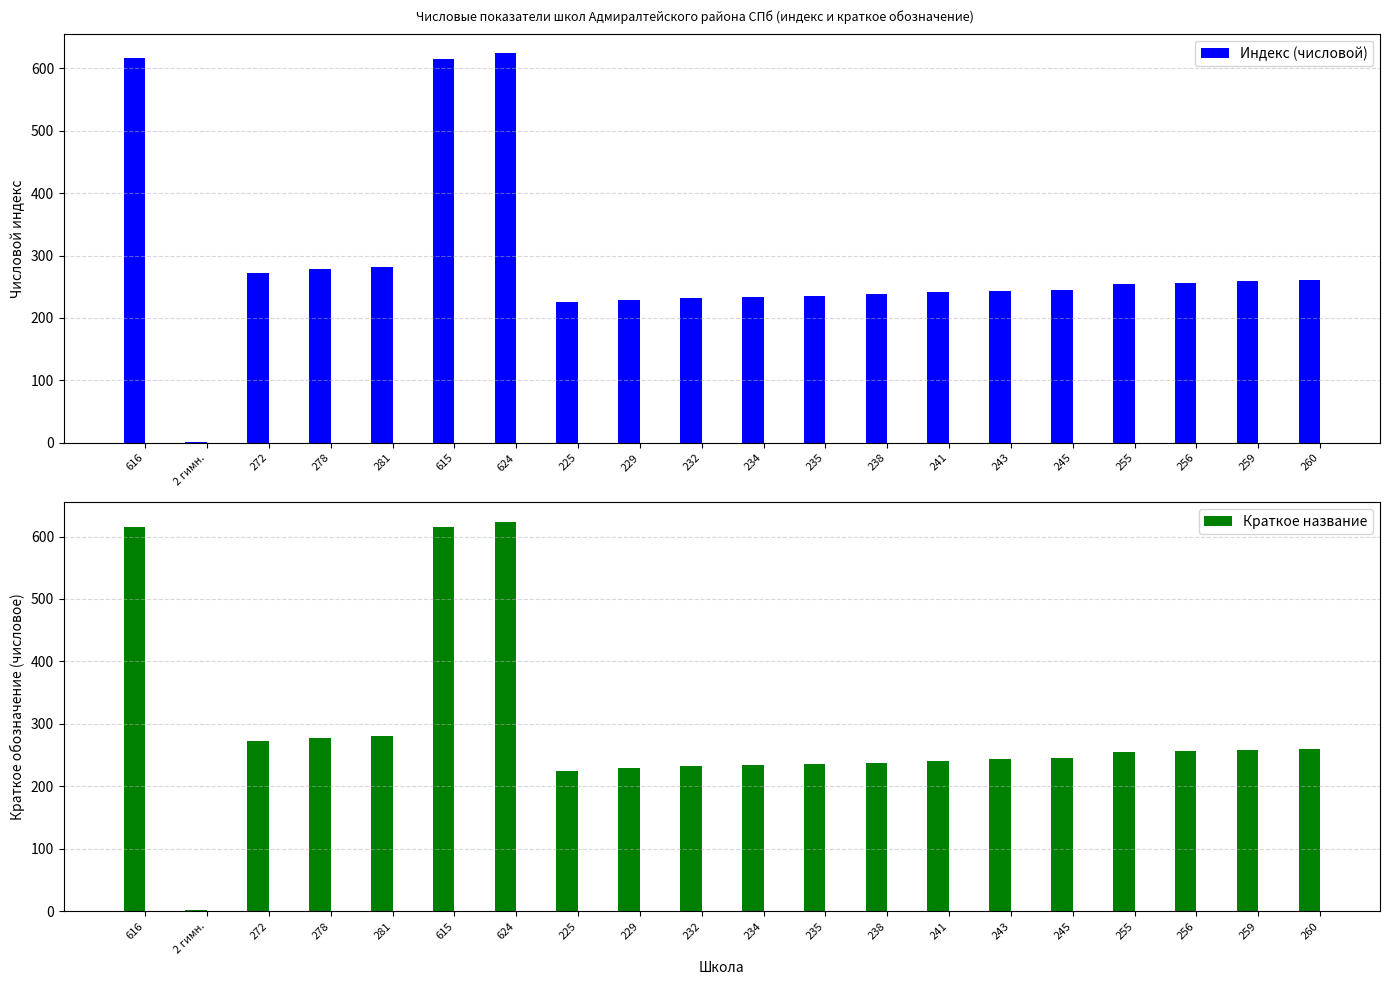

Reading right to left, list all the values displayed in this chart.

Индекс (числовой): 260	259	256	255	245	243	241	238	235	234	232	229	225	624	615	281	278	272	2	616
Краткое название: 260	259	256	255	245	243	241	238	235	234	232	229	225	624	615	281	278	272	2	616